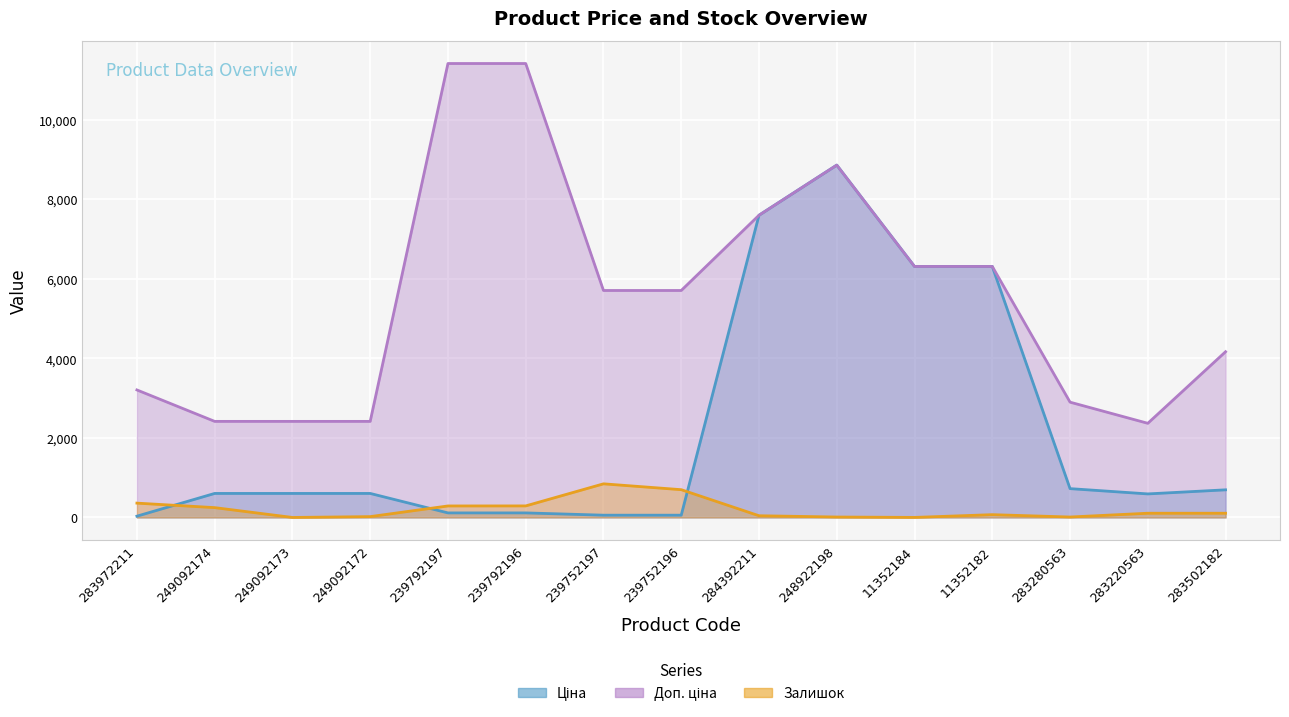

At which category does the chart reach its minimum across all series?

249092173